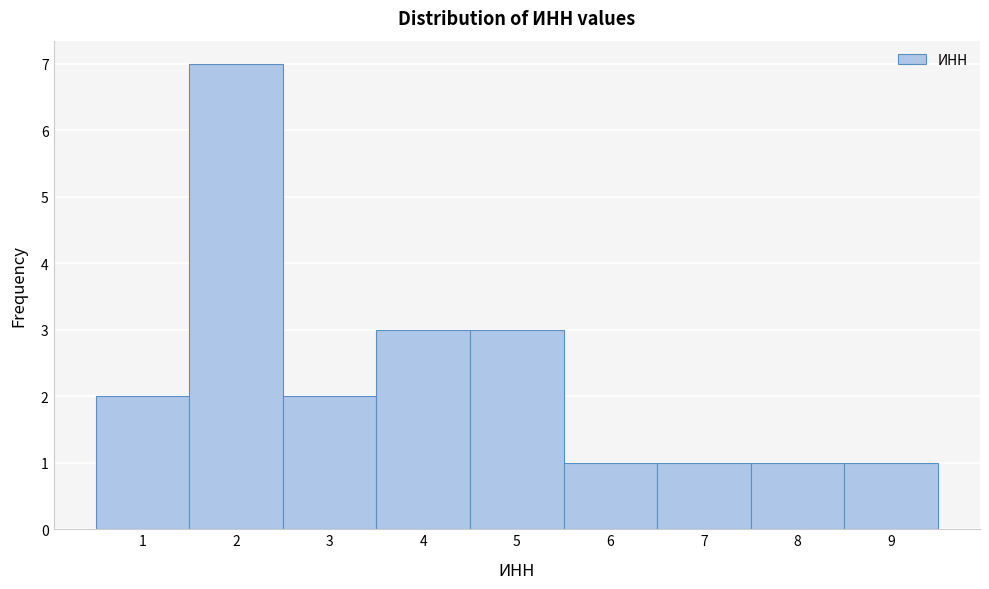

Reading left to right, list every bar in this chart as the range it spans on the x-axis followed by its height. The values are not printed on the chart, so give them approximately, as read against the axis.

0.5 to 1.5: 2
1.5 to 2.5: 7
2.5 to 3.5: 2
3.5 to 4.5: 3
4.5 to 5.5: 3
5.5 to 6.5: 1
6.5 to 7.5: 1
7.5 to 8.5: 1
8.5 to 9.5: 1